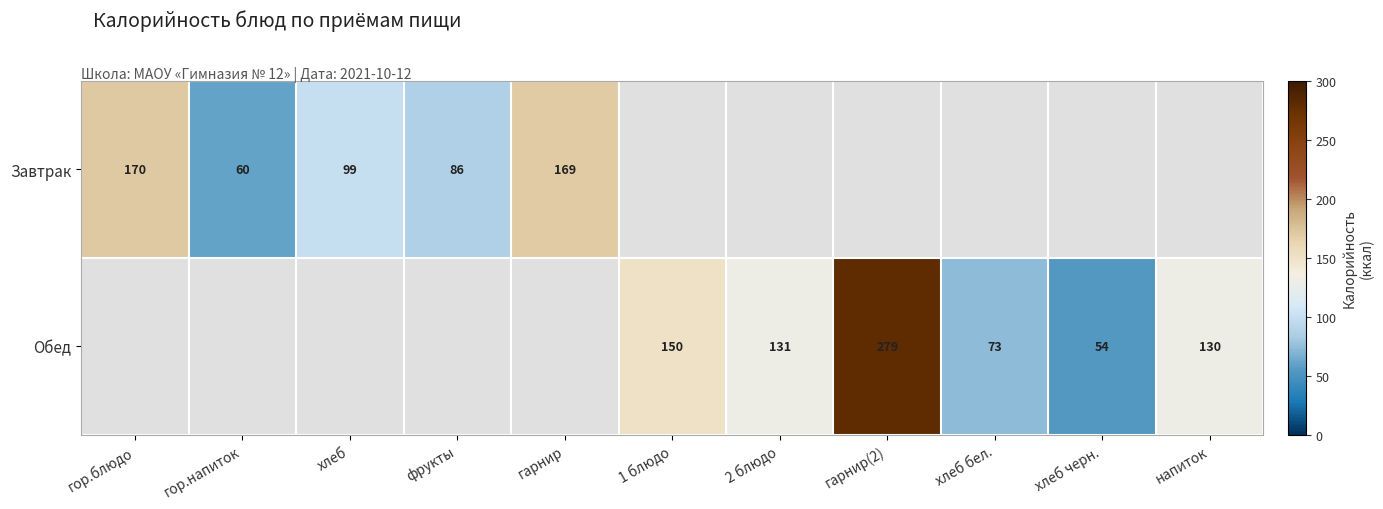

The Обед series shows 29.9 at хлеб черн.. True or false?

False